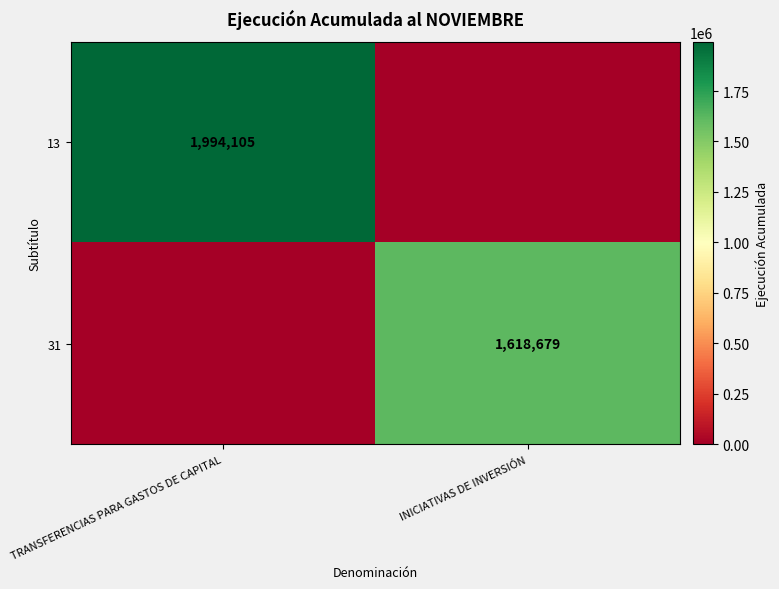

At which category does the chart reach its minimum across all series?

INICIATIVAS DE INVERSIÓN